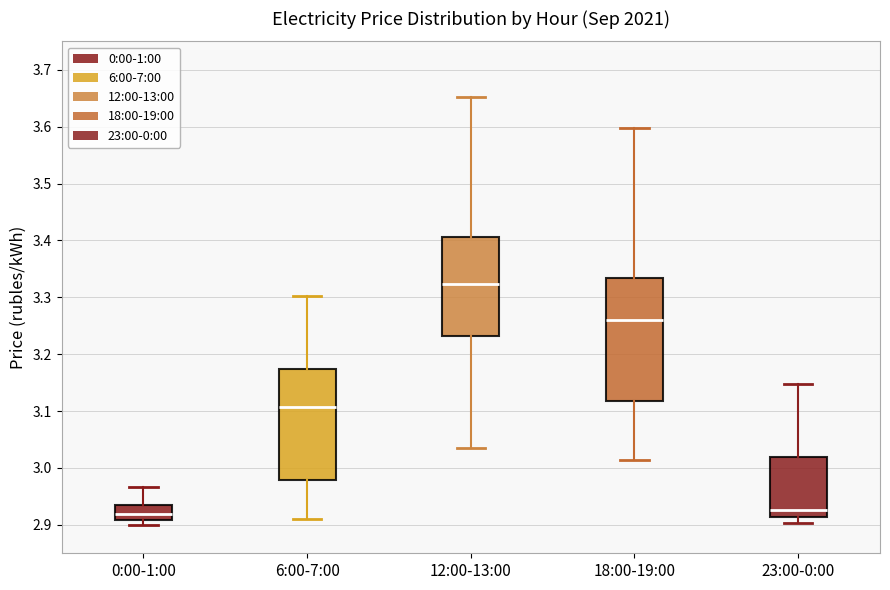

Reading left to right, read every box against the y-axis: the position of its median line, the range the box covers, and the ends of its whiskers. The values are not printed on the chart, so give them approximately, as read against the axis.

0:00-1:00: median 2.92, box 2.91 to 2.93, whiskers 2.90 to 2.97
6:00-7:00: median 3.11, box 2.98 to 3.17, whiskers 2.91 to 3.30
12:00-13:00: median 3.32, box 3.23 to 3.41, whiskers 3.04 to 3.65
18:00-19:00: median 3.26, box 3.12 to 3.33, whiskers 3.01 to 3.60
23:00-0:00: median 2.93, box 2.91 to 3.02, whiskers 2.90 to 3.15